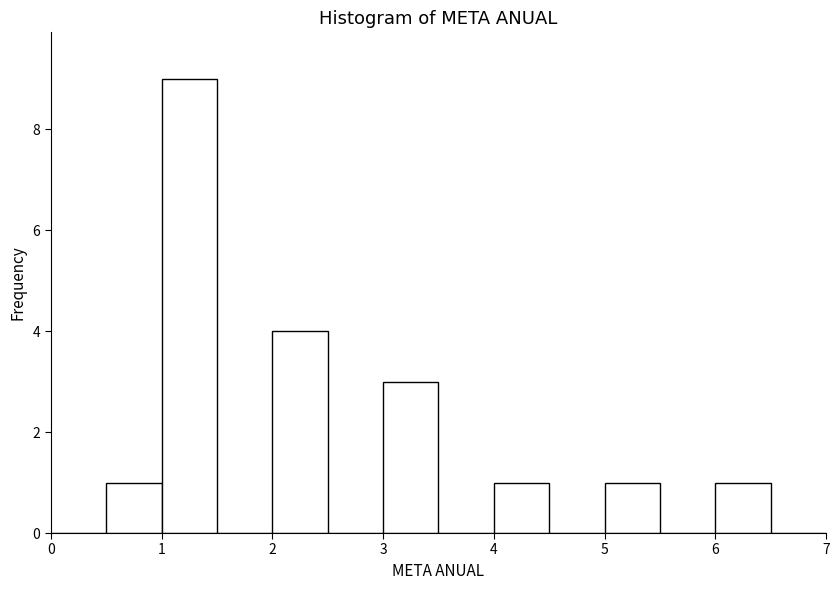

Reading left to right, list every bar in this chart as the range it spans on the x-axis followed by its height. The values are not printed on the chart, so give them approximately, as read against the axis.

0.0 to 0.5: 0
0.5 to 1.0: 1
1.0 to 1.5: 9
1.5 to 2.0: 0
2.0 to 2.5: 4
2.5 to 3.0: 0
3.0 to 3.5: 3
3.5 to 4.0: 0
4.0 to 4.5: 1
4.5 to 5.0: 0
5.0 to 5.5: 1
5.5 to 6.0: 0
6.0 to 6.5: 1
6.5 to 7.0: 0